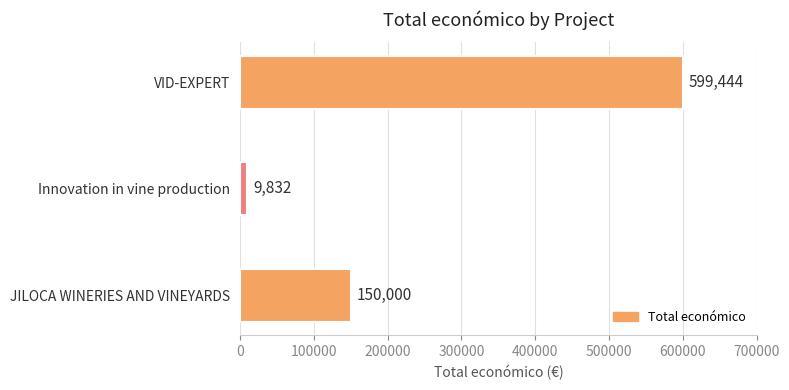

Reading top to bottom, what are all the values shown in this chart?

VID-EXPERT=599444	Innovation in vine production=9832	JILOCA WINERIES AND VINEYARDS=150000